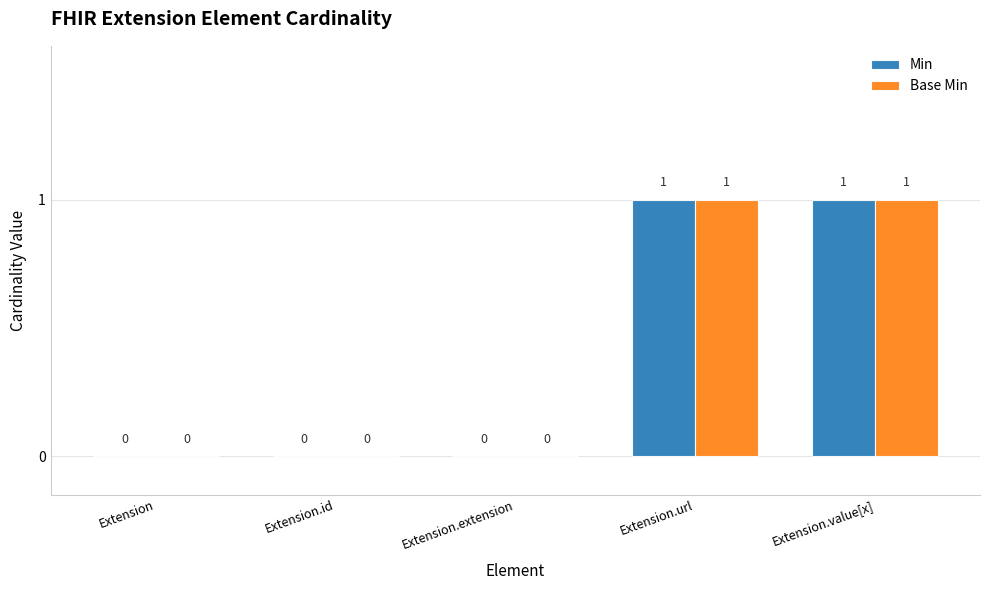

Is the value of Base Min at Extension.value[x] greater than the value of Min at Extension.extension?

Yes